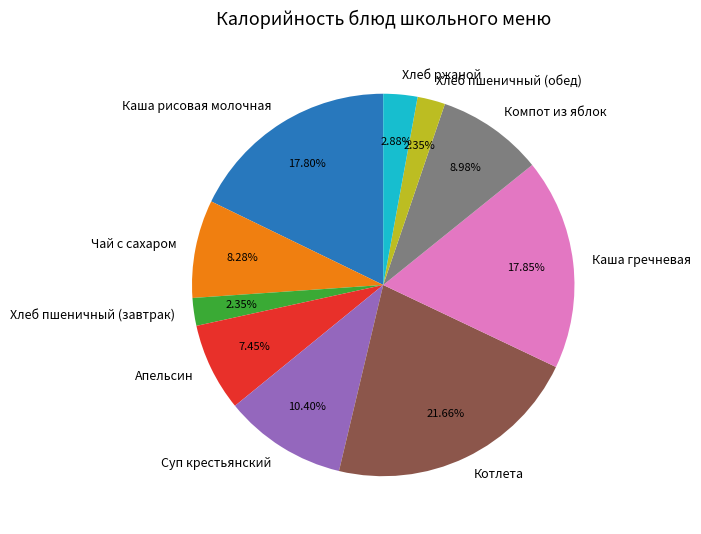

Which category has the biggest portion of the pie?

Котлета